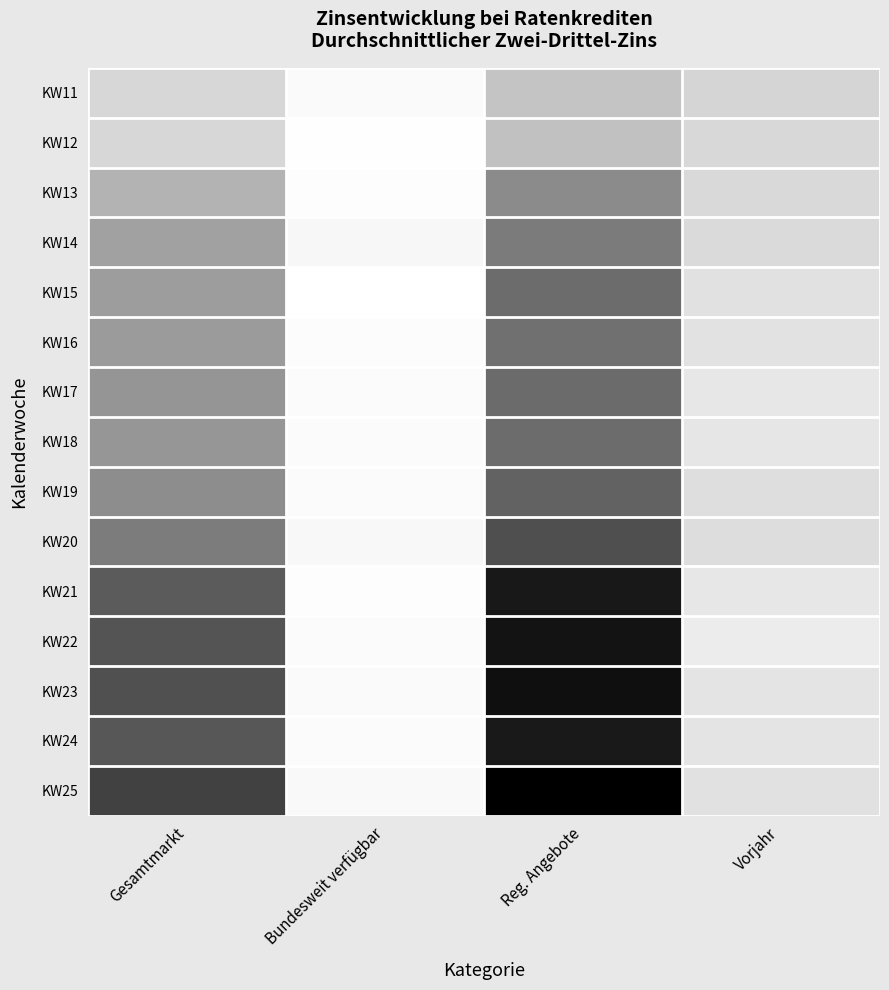

At which category does the chart reach its peak across all series?

Reg. Angebote